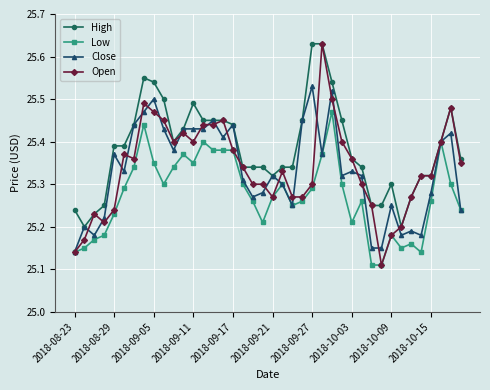

True or false: Low has more than 1 points higher than both neighbors.

True